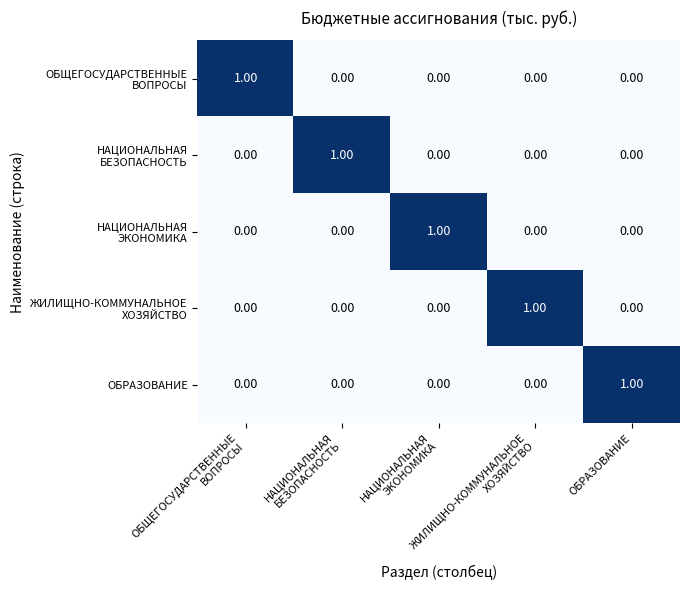

At how many categories does at least one series exceed 0?

5